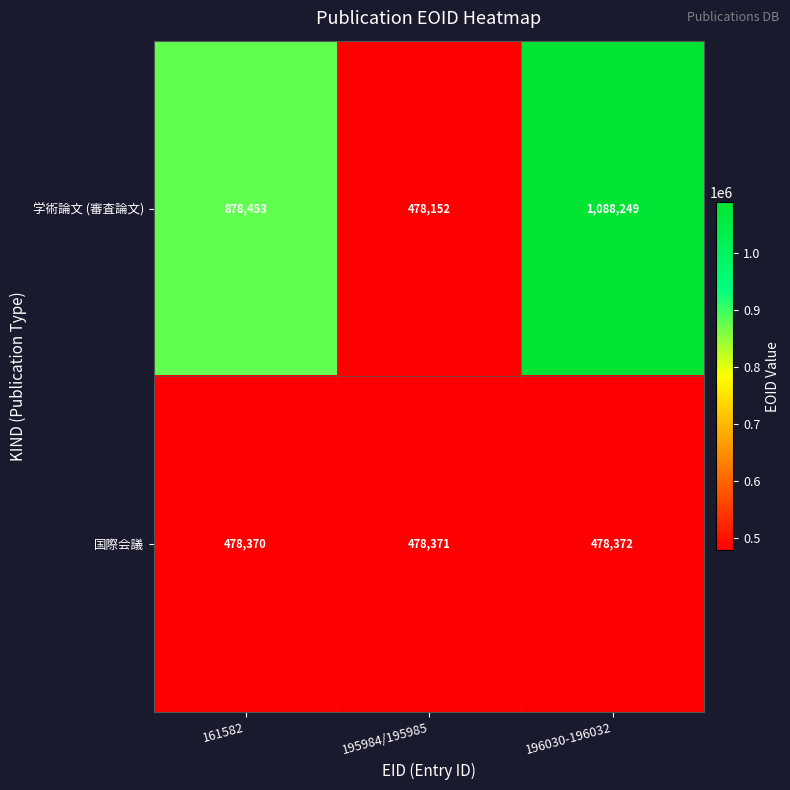

At 195984/195985, list the series in order from largest to smallest.

国際会議, 学術論文 (審査論文)